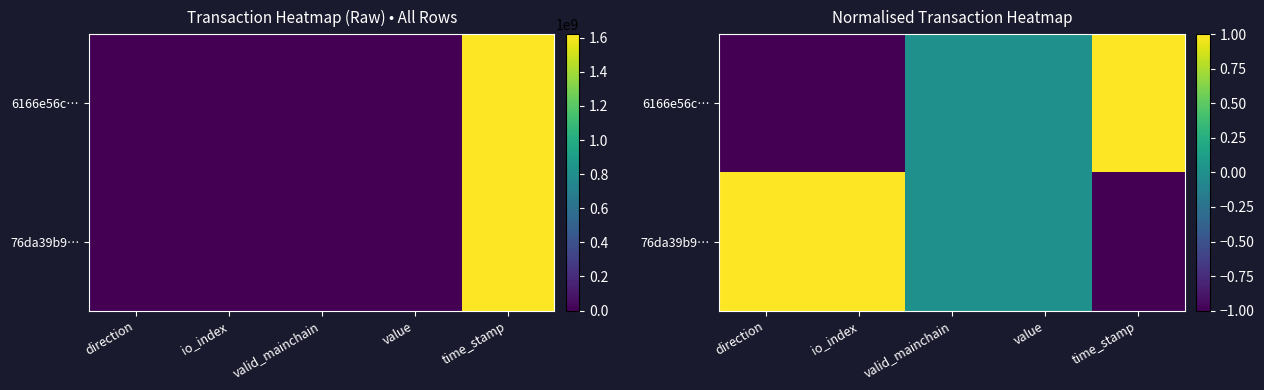

What is the highest value of the 6166e56c… series?

1